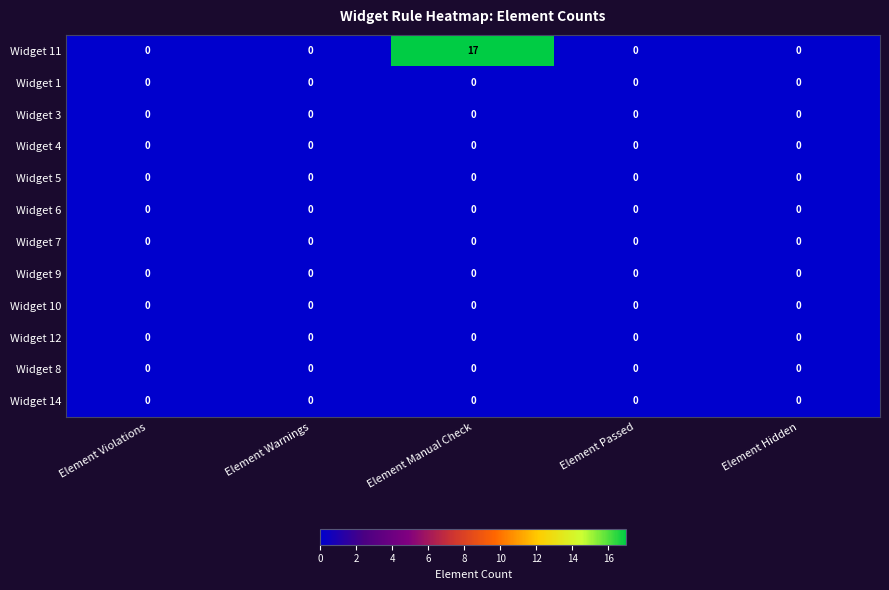

Which series has the largest range (max minus min)?

Widget 11